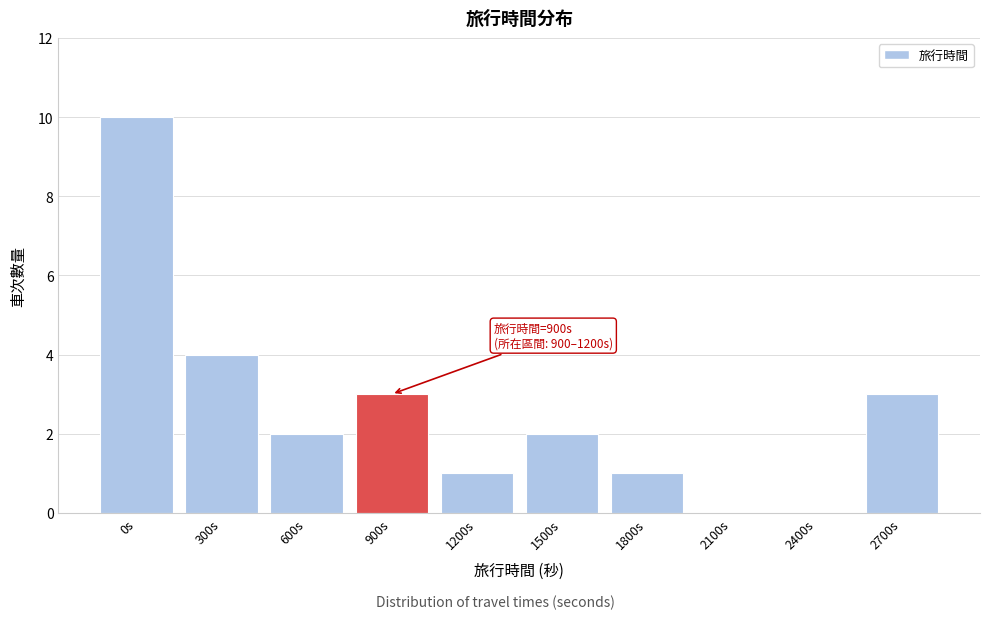

Reading right to left, list all the values displayed in this chart.

2700s=3	2400s=0	2100s=0	1800s=1	1500s=2	1200s=1	900s=3	600s=2	300s=4	0s=10